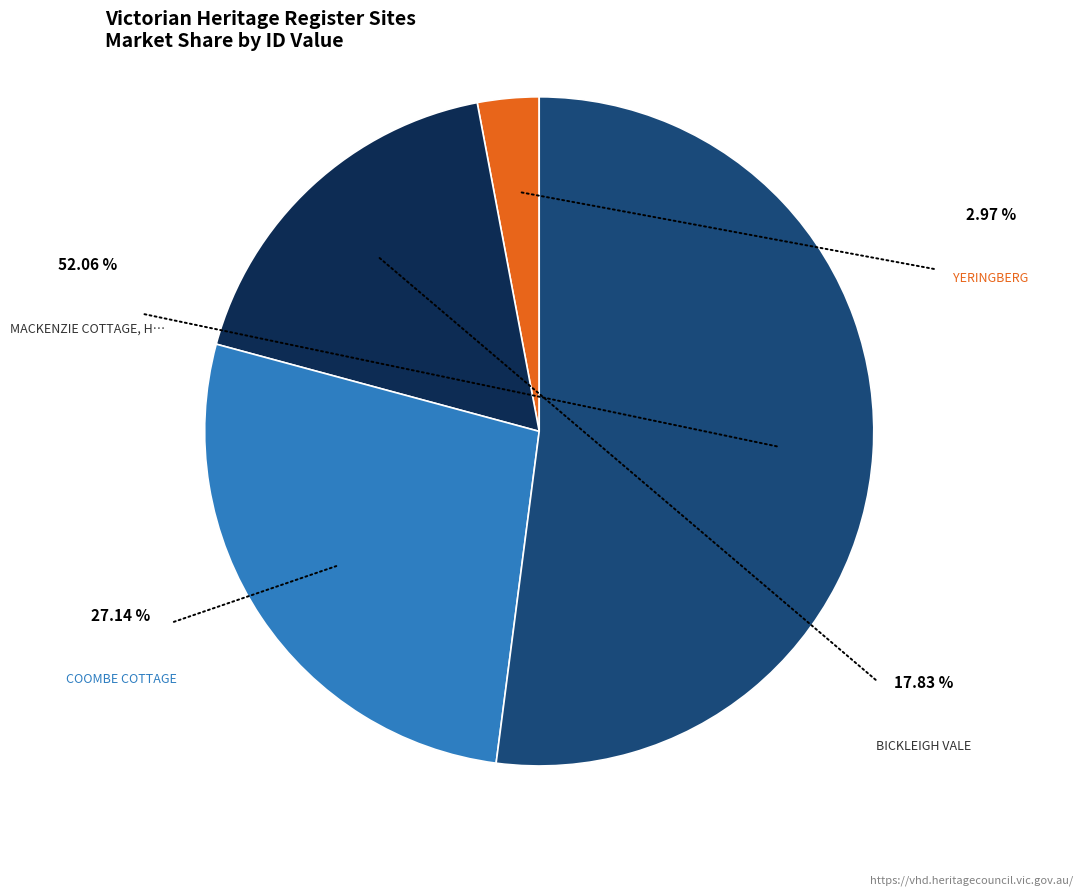

Does any single category account for the majority?

Yes